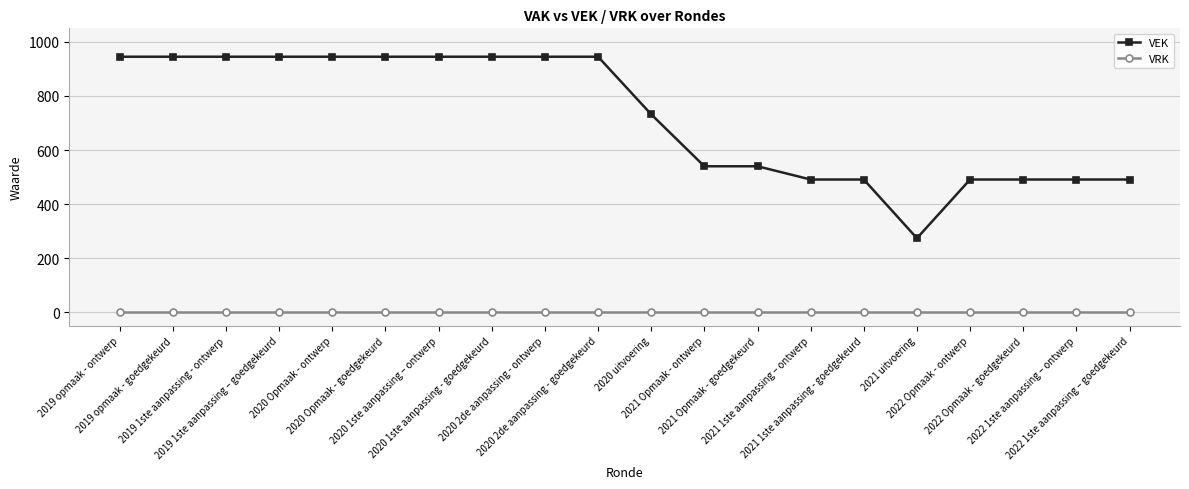

Is the value of VEK at 2021 uitvoering greater than the value of VRK at 2019 opmaak - ontwerp?

Yes